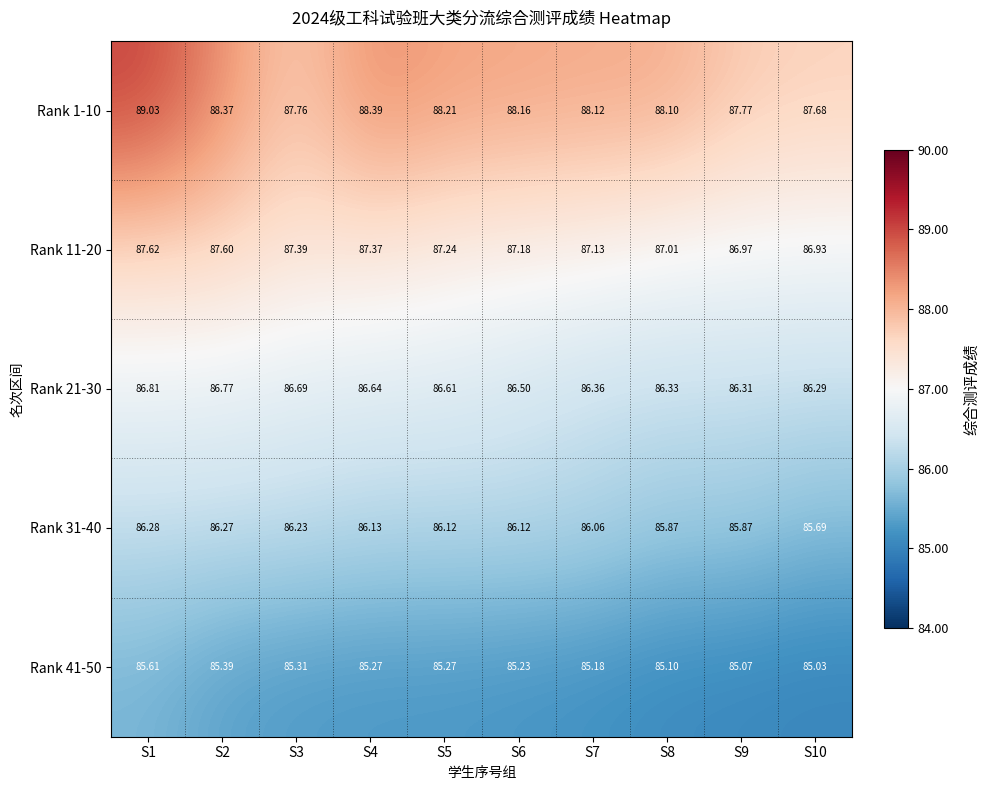

Which series changed the most between S4 and S7?

Rank 21-30